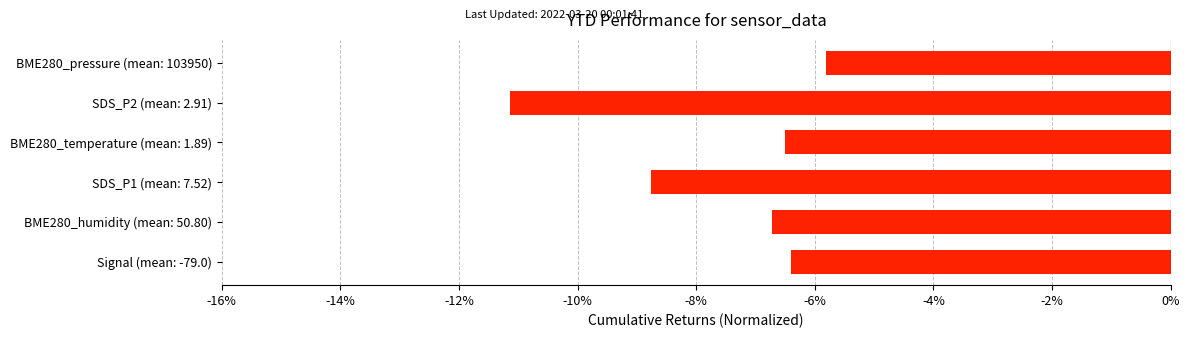

The value at Signal (mean: -79.0) is -4.3. True or false?

False